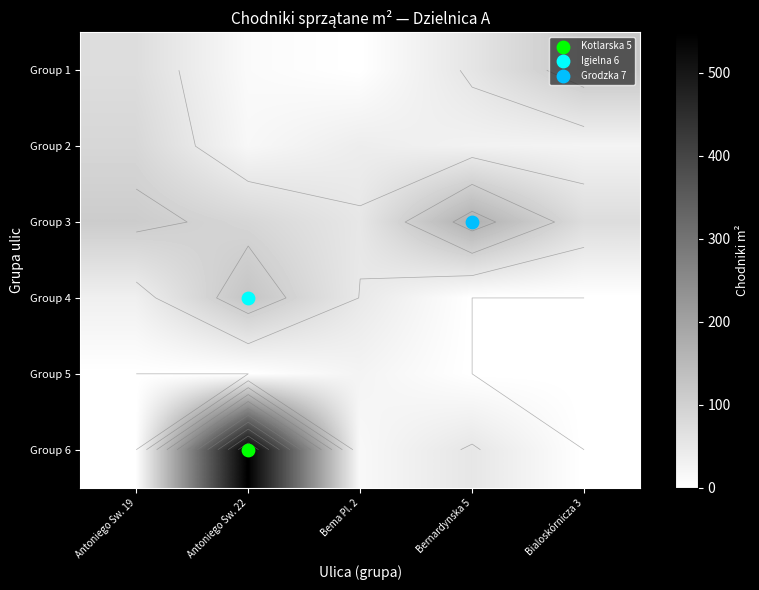

What is the minimum value for Group 3?

53